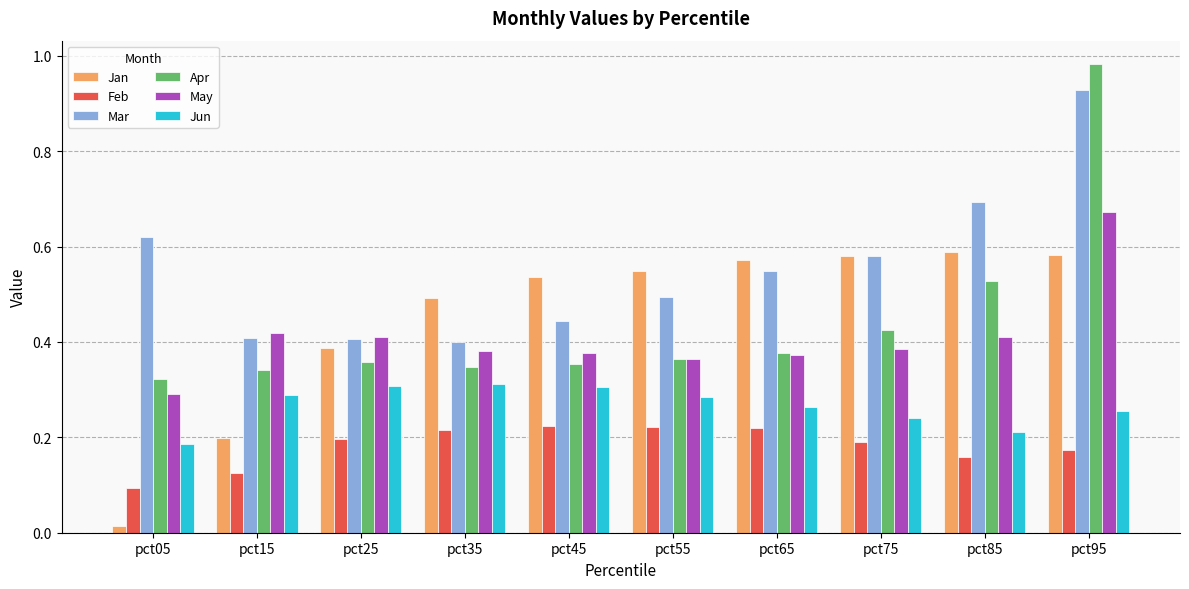

Are the bars horizontal?

No